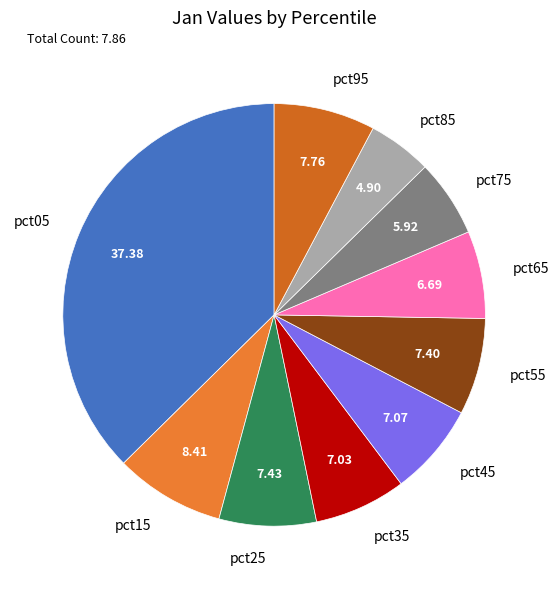

How many slices are in this pie chart?

10